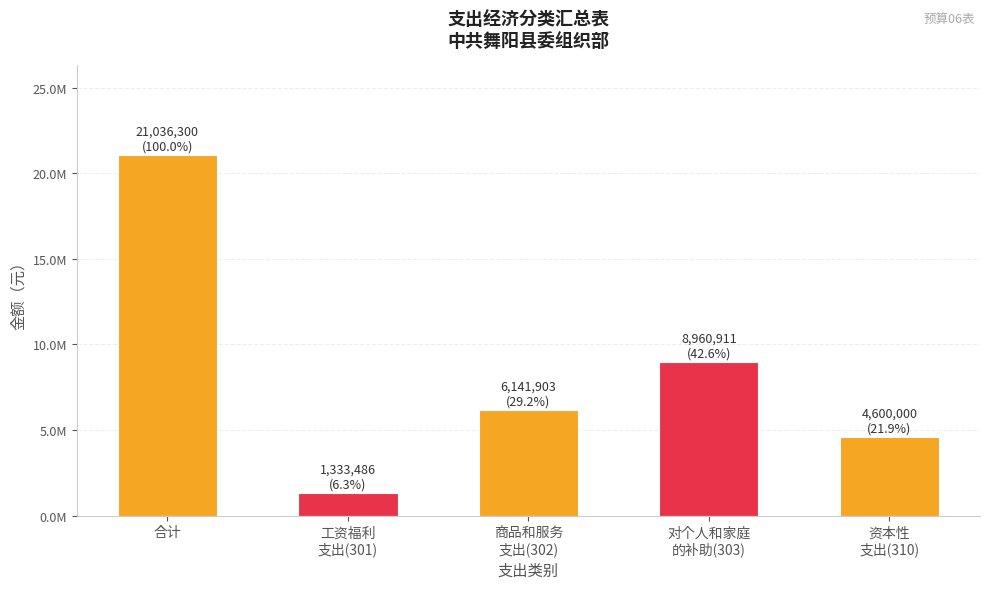

Are the bars horizontal?

No